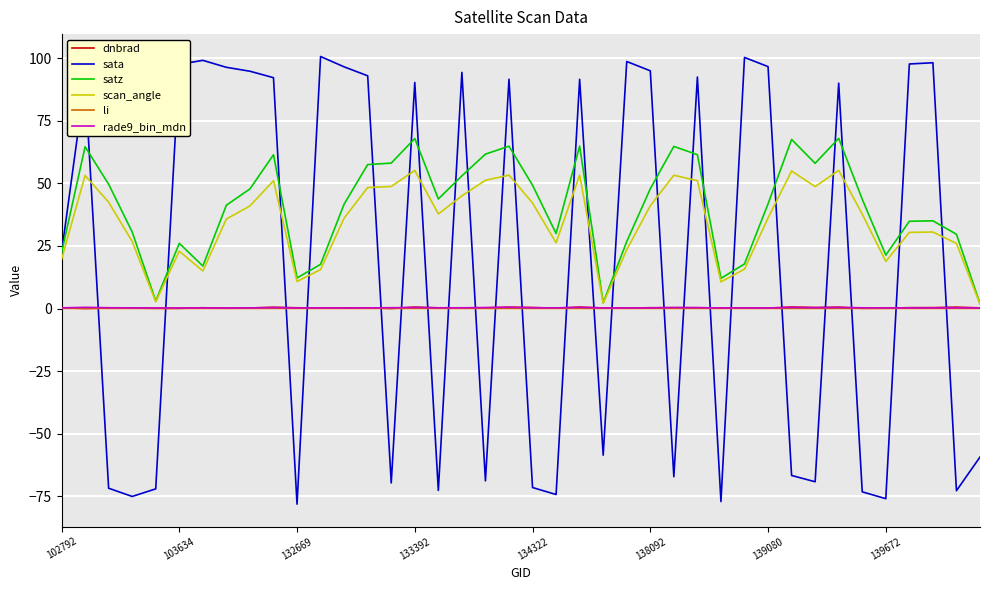

What is the smallest value displayed?

-78.2